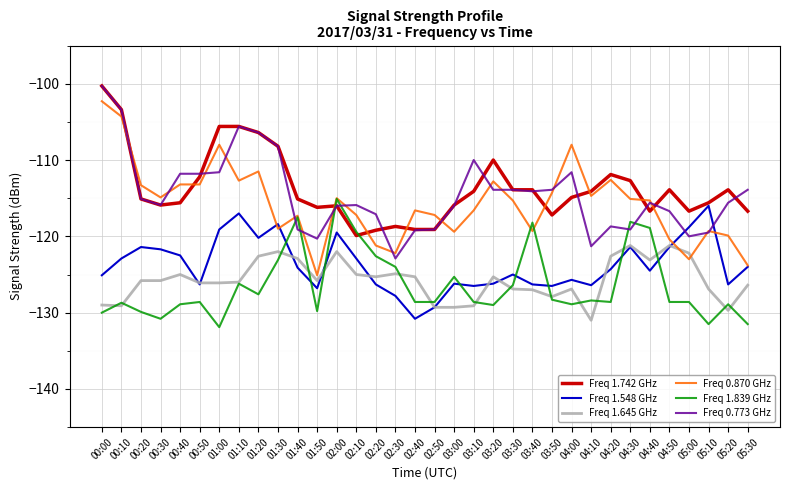

At which label does Freq 1.645 GHz reach its minimum?

04:10